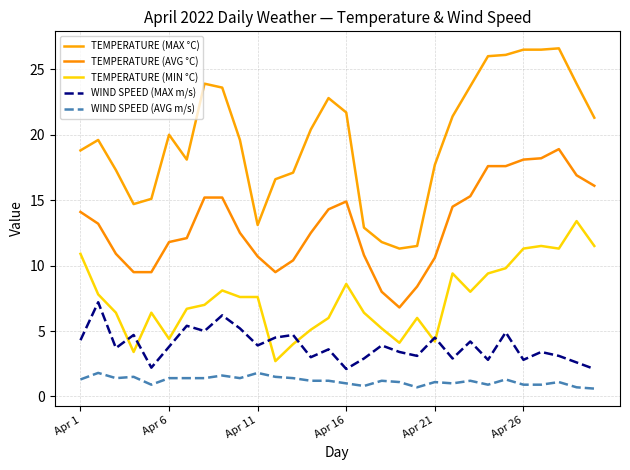

Reading right to left, list all the values displayed in this chart.

TEMPERATURE (MAX °C): 21.3	23.9	26.6	26.5	26.5	26.1	26.0	23.7	21.4	17.7	11.5	11.3	11.8	12.9	21.7	22.8	20.4	17.1	16.6	13.1	19.6	23.6	23.9	18.1	20.0	15.1	14.7	17.3	19.6	18.8
TEMPERATURE (AVG °C): 16.1	16.9	18.9	18.2	18.1	17.6	17.6	15.3	14.5	10.6	8.4	6.8	8.0	10.8	14.9	14.3	12.5	10.4	9.5	10.7	12.5	15.2	15.2	12.1	11.8	9.5	9.5	10.9	13.2	14.1
TEMPERATURE (MIN °C): 11.5	13.4	11.3	11.5	11.3	9.8	9.4	8.0	9.4	4.2	6.0	4.1	5.2	6.4	8.6	6.0	5.1	4.0	2.7	7.6	7.6	8.1	7.0	6.7	4.4	6.4	3.4	6.4	7.8	10.9
WIND SPEED (MAX m/s): 2.1	2.6	3.1	3.4	2.8	4.9	2.8	4.2	2.9	4.5	3.1	3.4	3.9	2.9	2.1	3.6	3.0	4.7	4.5	3.9	5.2	6.2	5.0	5.4	3.8	2.2	4.7	3.7	7.2	4.3
WIND SPEED (AVG m/s): 0.6	0.7	1.1	0.9	0.9	1.3	0.9	1.2	1.0	1.1	0.7	1.1	1.2	0.8	1.0	1.2	1.2	1.4	1.5	1.8	1.4	1.6	1.4	1.4	1.4	0.9	1.5	1.4	1.8	1.3